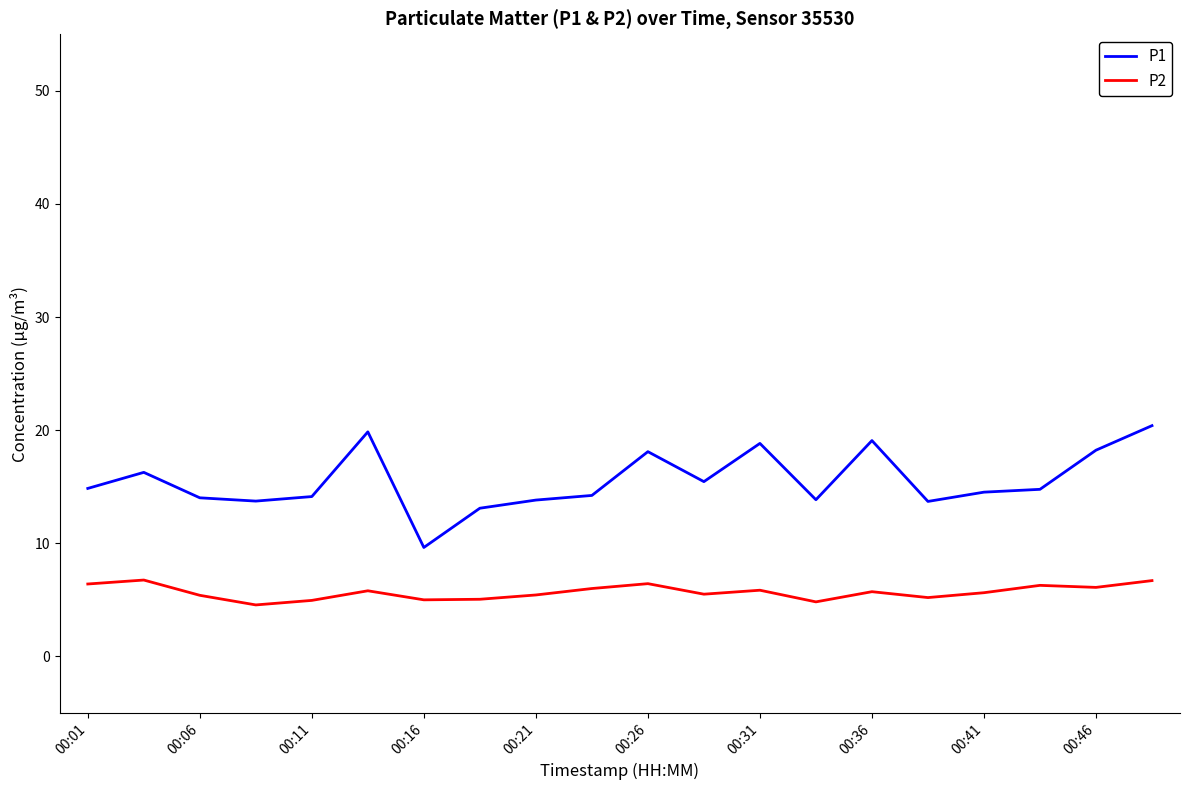

What is the sum of all P2 values?

113.6